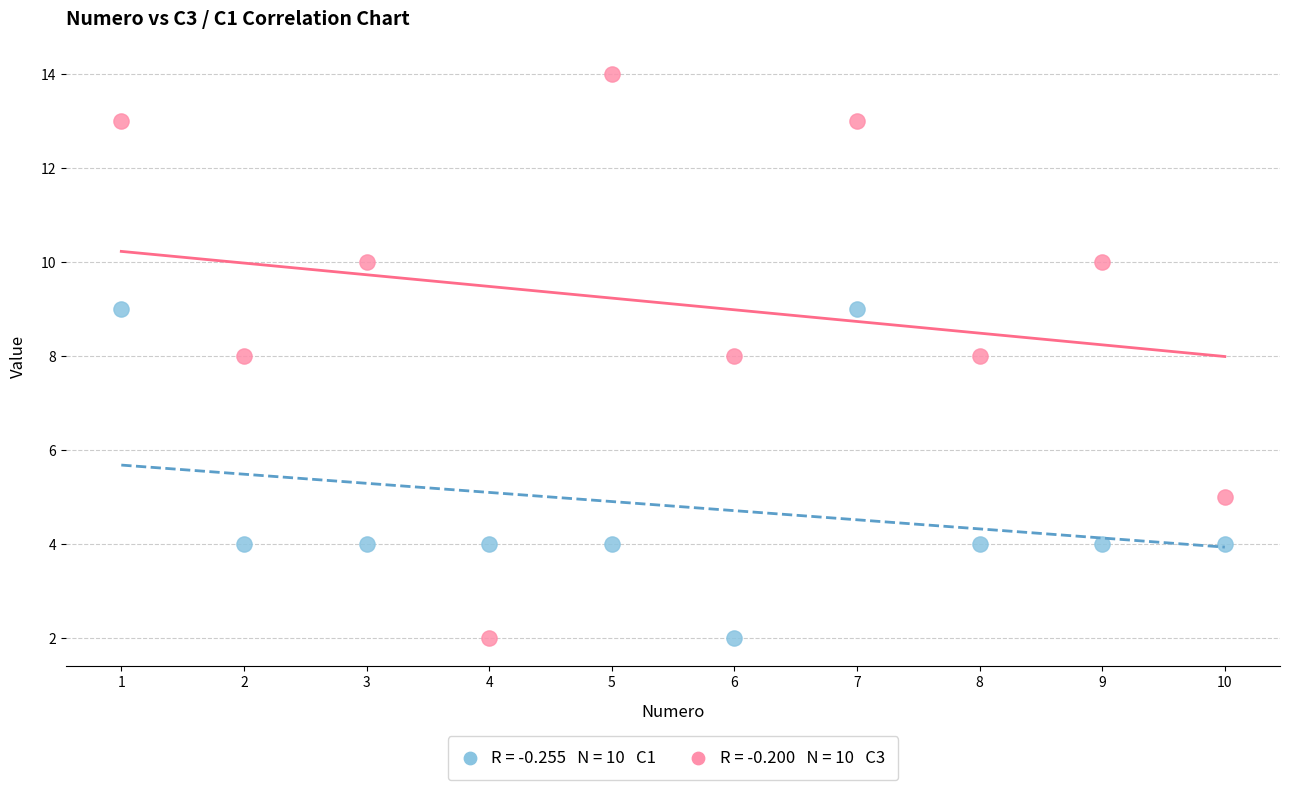

Across all data points, what is the range of X values (max minus min)?

9